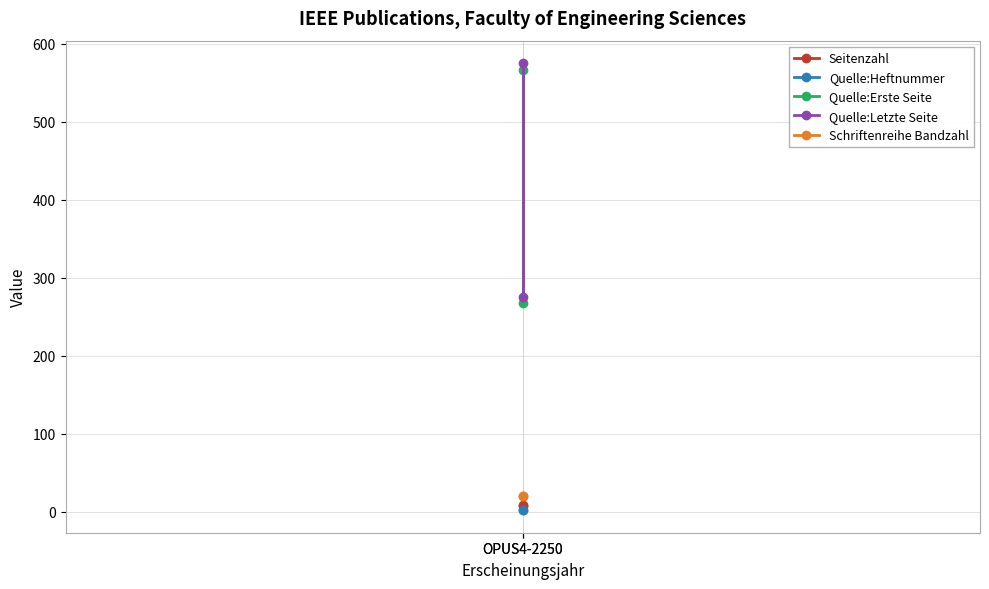

Which has a higher value, OPUS4-2250 or OPUS4-2250?

OPUS4-2250